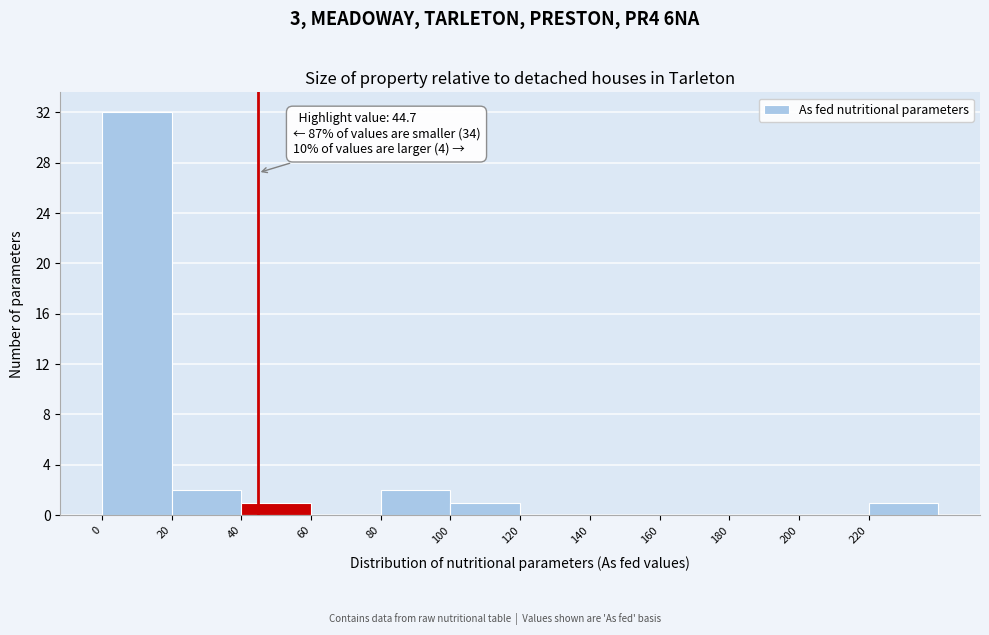

Which range on the x-axis has the tallest bar?

0 to 20